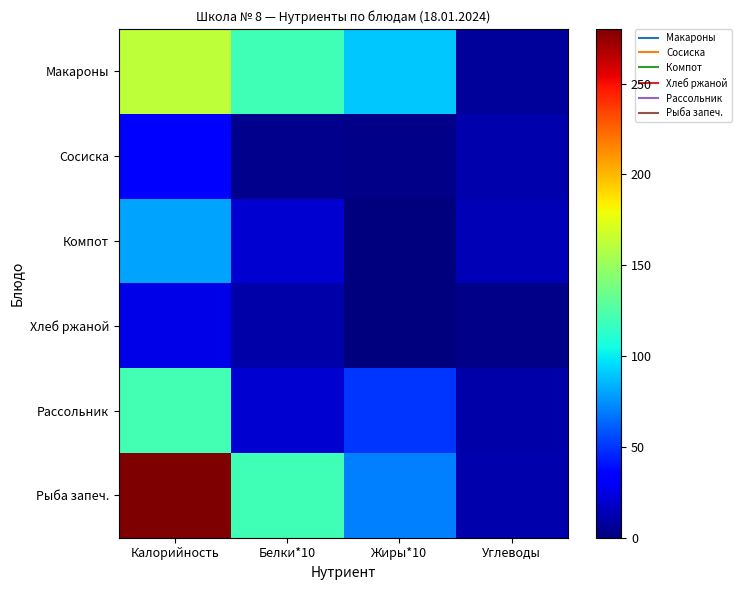

Which has a higher value, Жиры*10 or Белки*10?

Белки*10